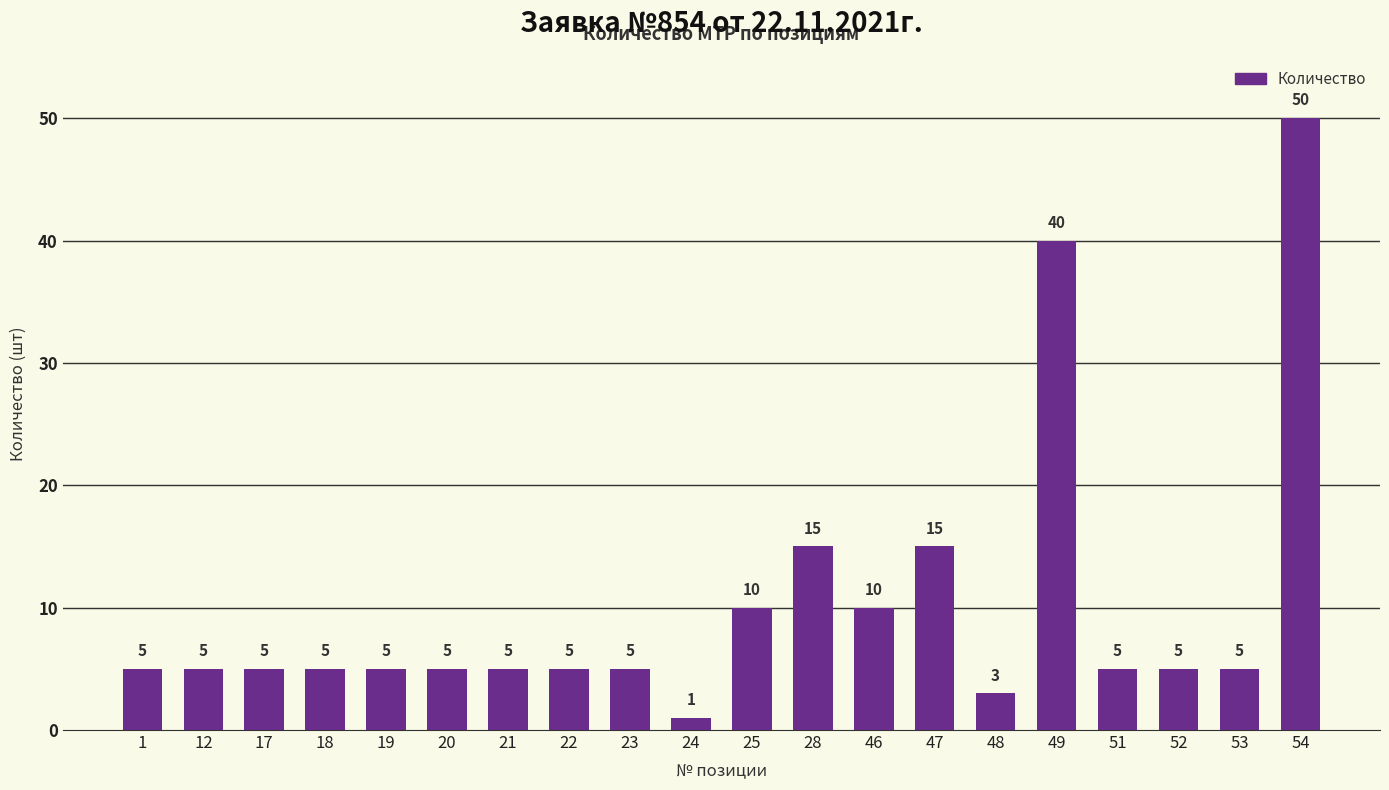

What is the average value?

10